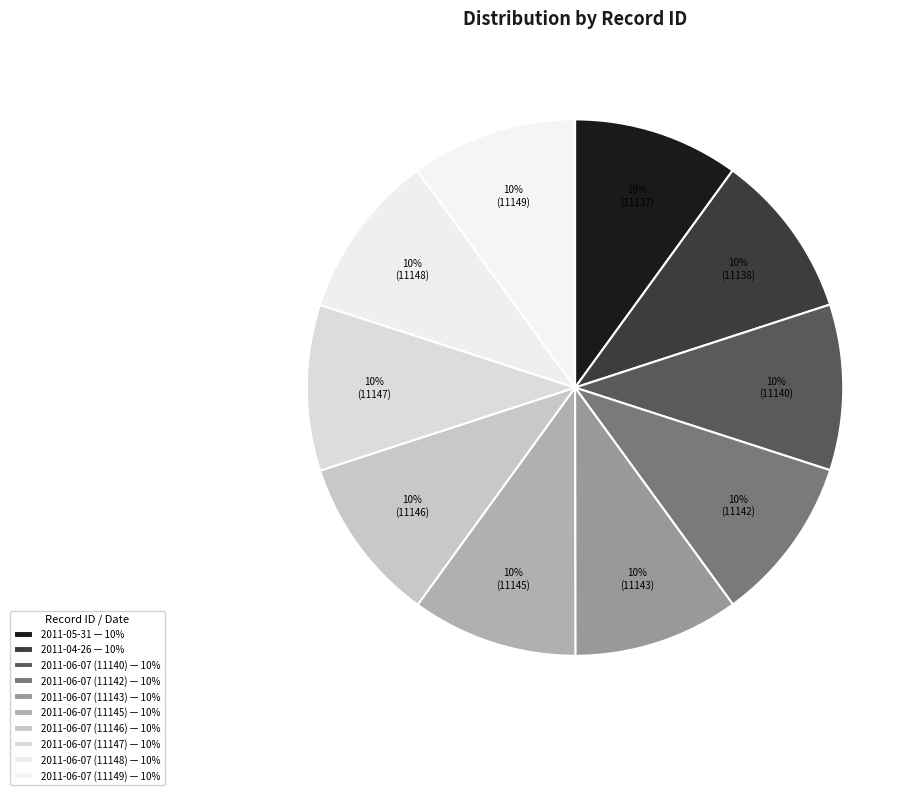

Which slice is the largest?

2011-06-07 (11149)